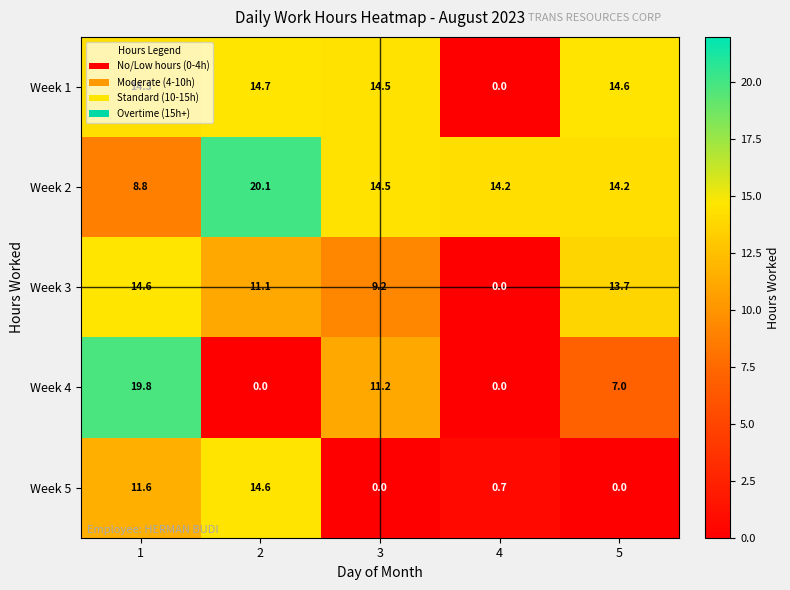

What is the approximate value of Week 5 at 1?

11.6